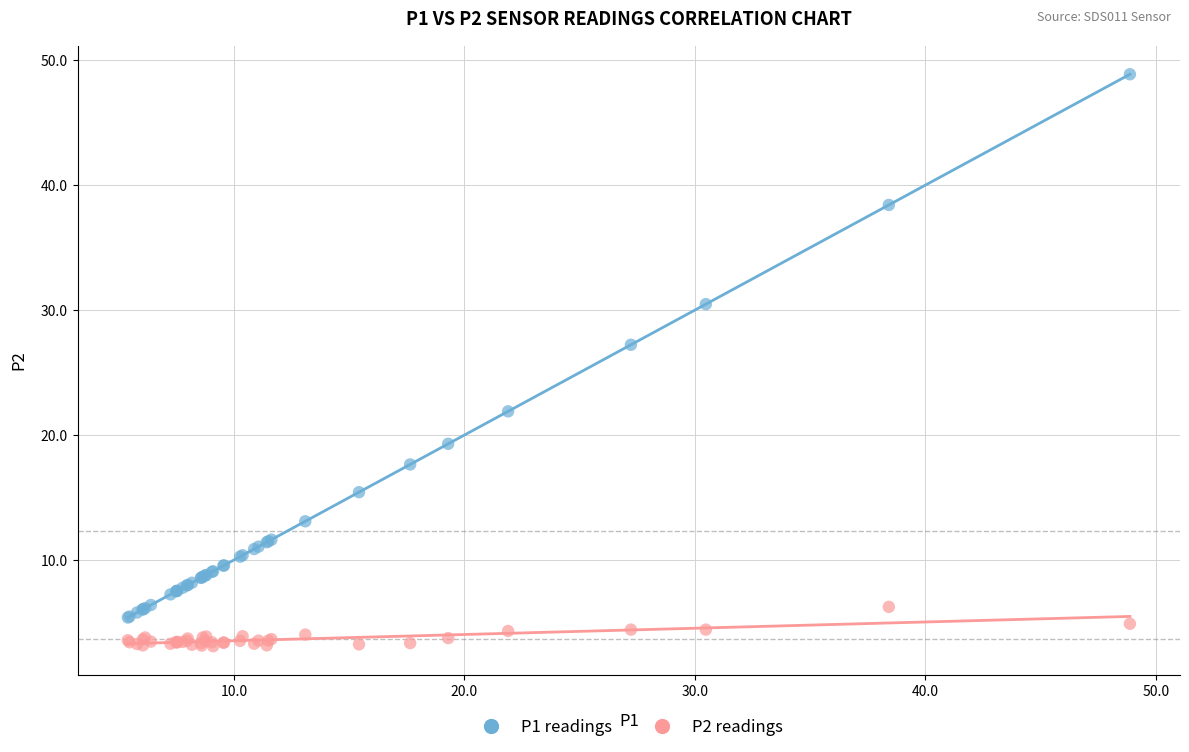

Which series has the largest Y range (max minus min)?

P1 readings